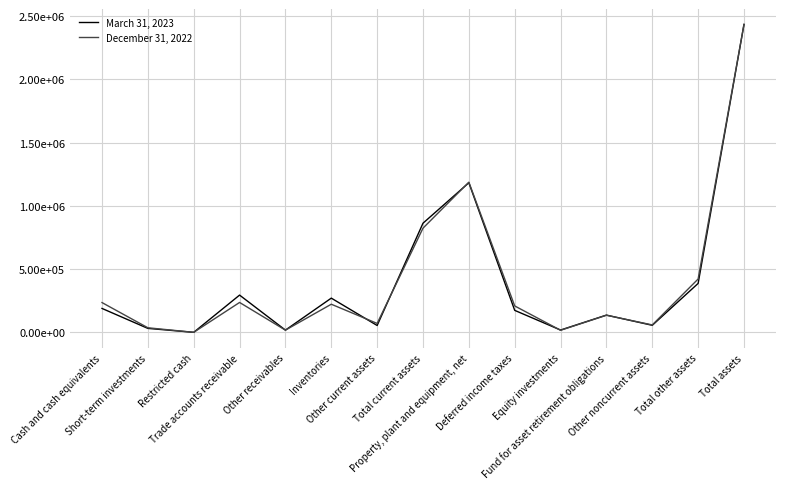

What are all the series names shown in the legend?

March 31, 2023, December 31, 2022